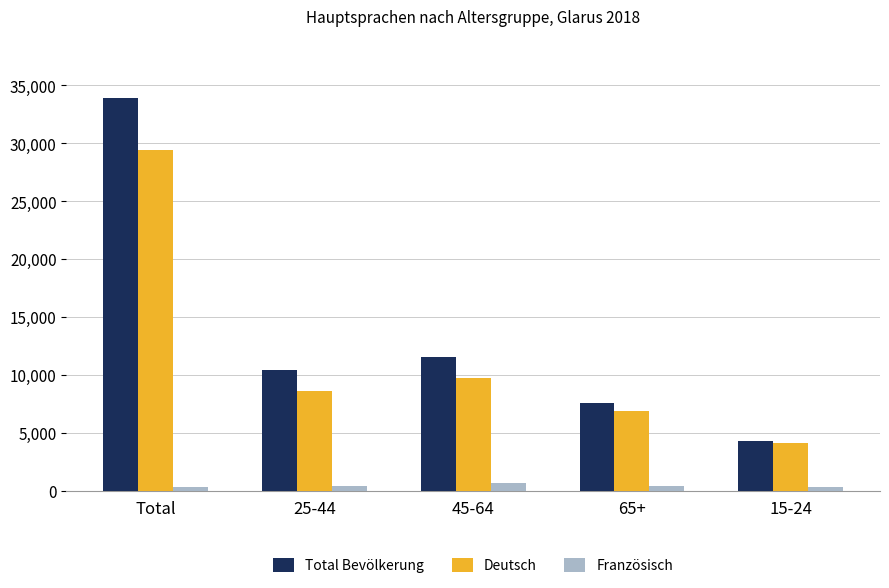

What position from the left is Total?

1